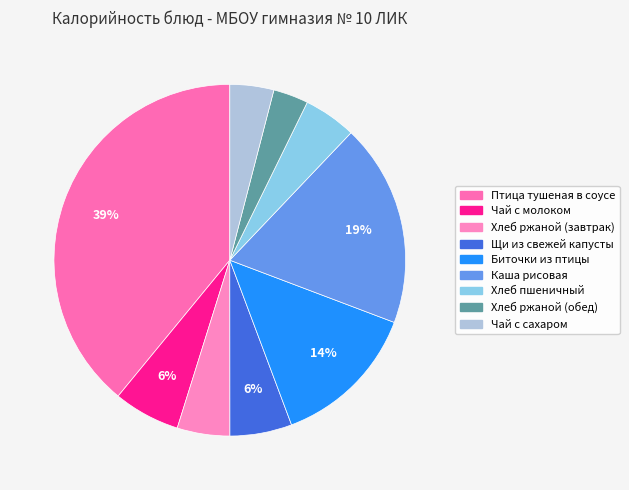

Rank the categories by value from lowest to highest.

Хлеб ржаной (обед), Чай с сахаром, Хлеб ржаной (завтрак), Хлеб пшеничный, Щи из свежей капусты, Чай с молоком, Биточки из птицы, Каша рисовая, Птица тушеная в соусе